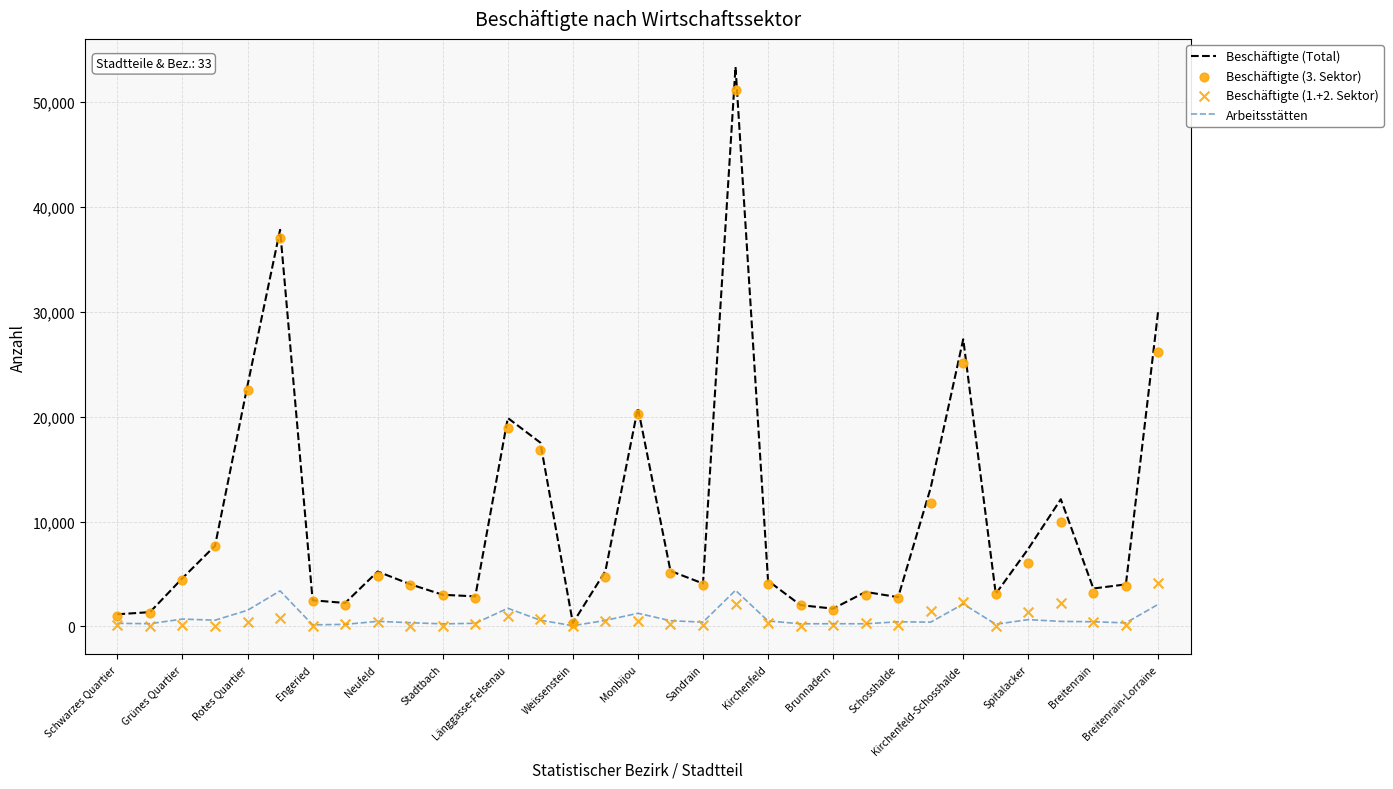

Which series contains the lowest Y value?

Beschäftigte (1.+2. Sektor)